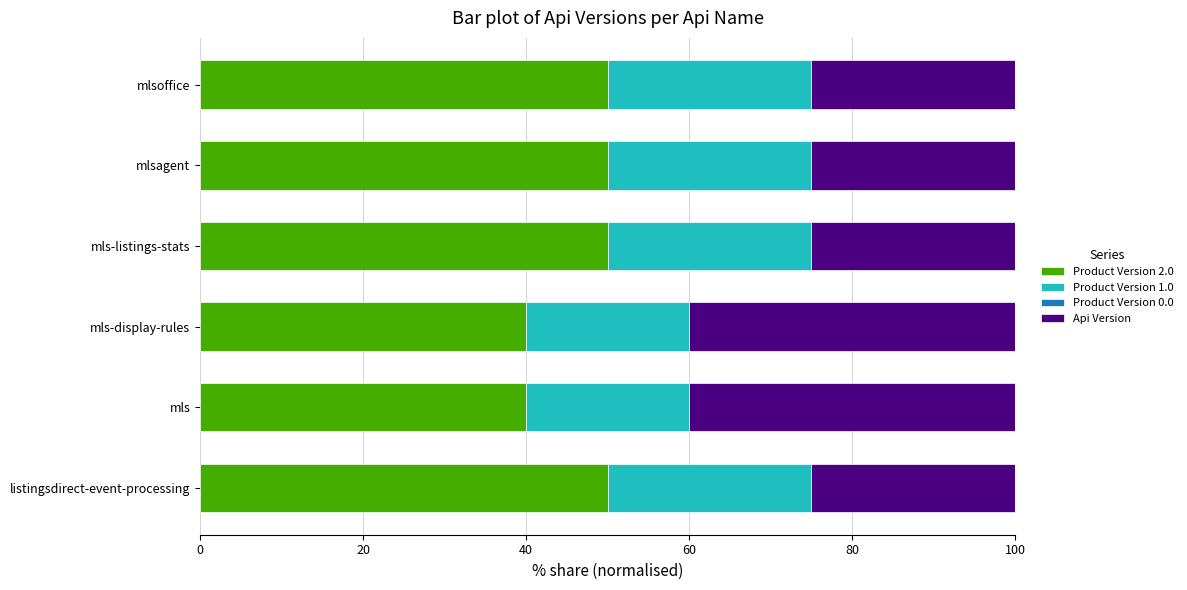

The Product Version 2.0 series shows 40 at mls-display-rules. True or false?

True